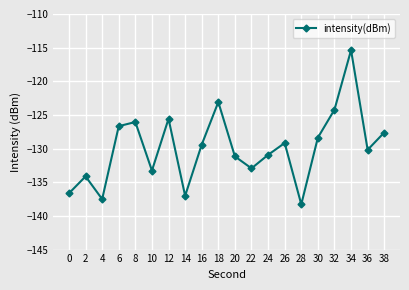

The chart shows a value of -43.4 at 20. True or false?

False